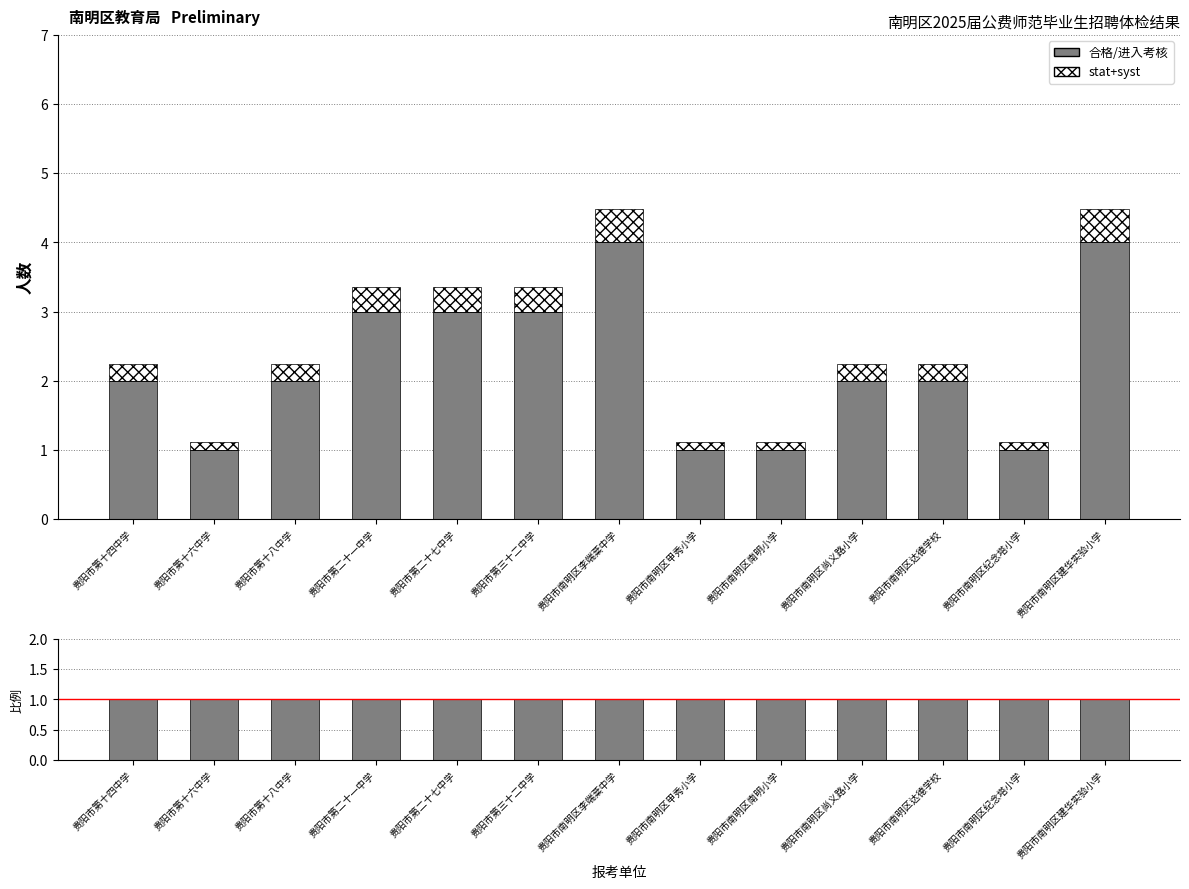

Which series has the largest total across all categories?

合格/进入考核